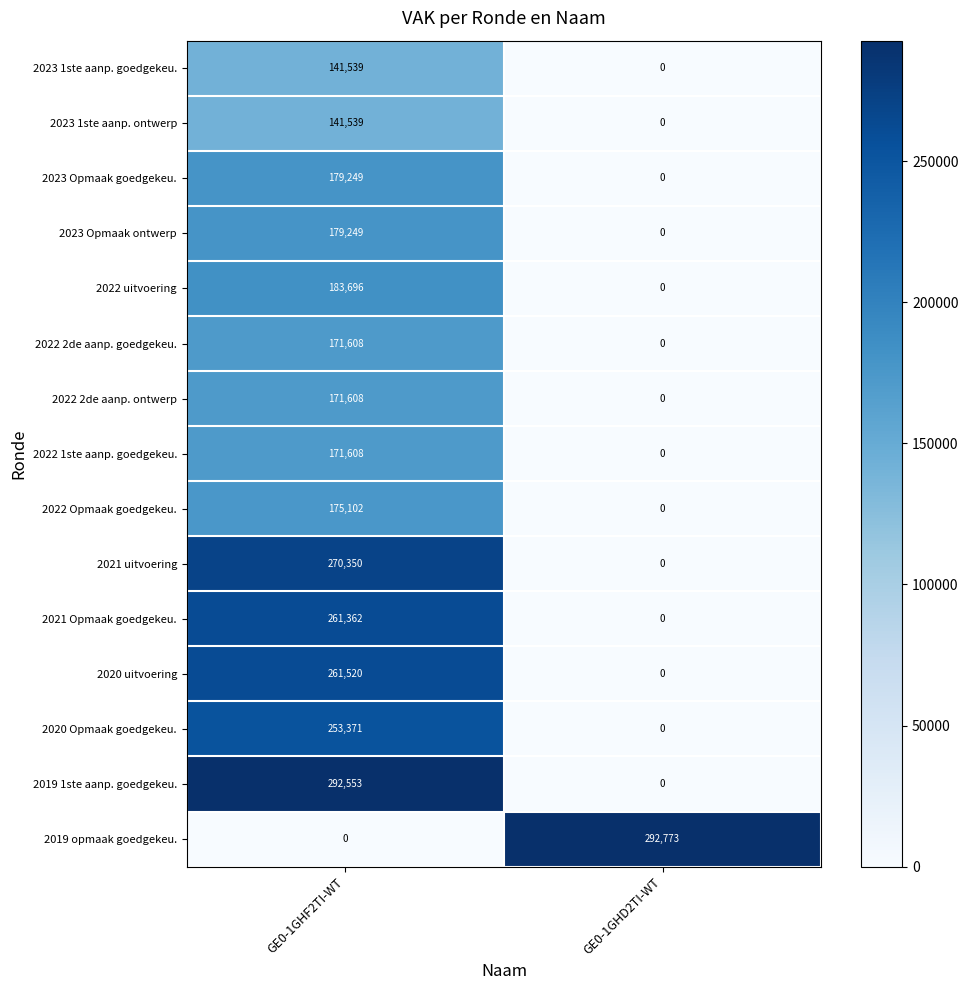

What is the approximate value of 2022 1ste aanp. goedgekeu. at GE0-1GHF2TI-WT?

171608